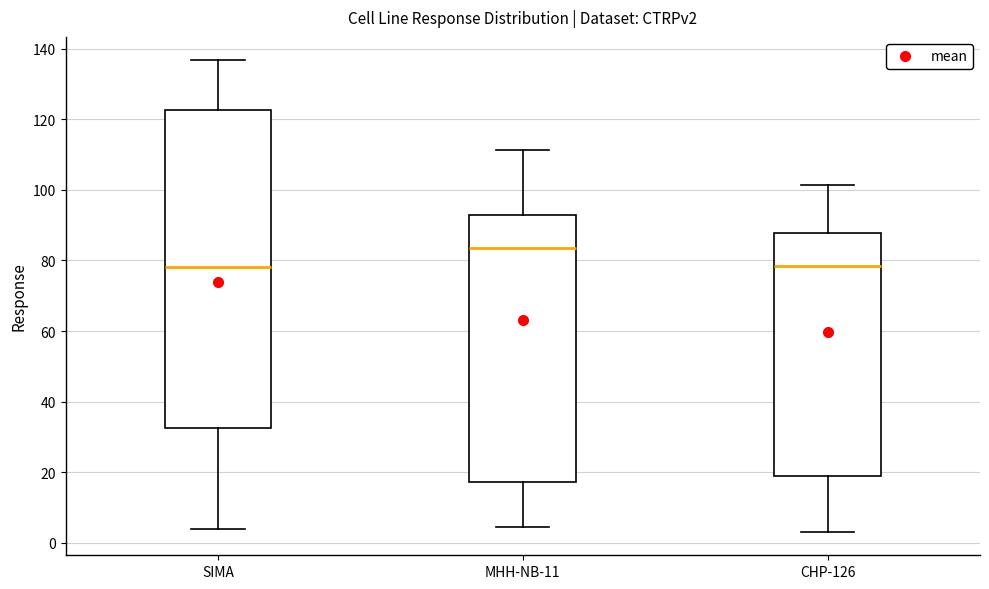

Which box has the highest median line?

MHH-NB-11